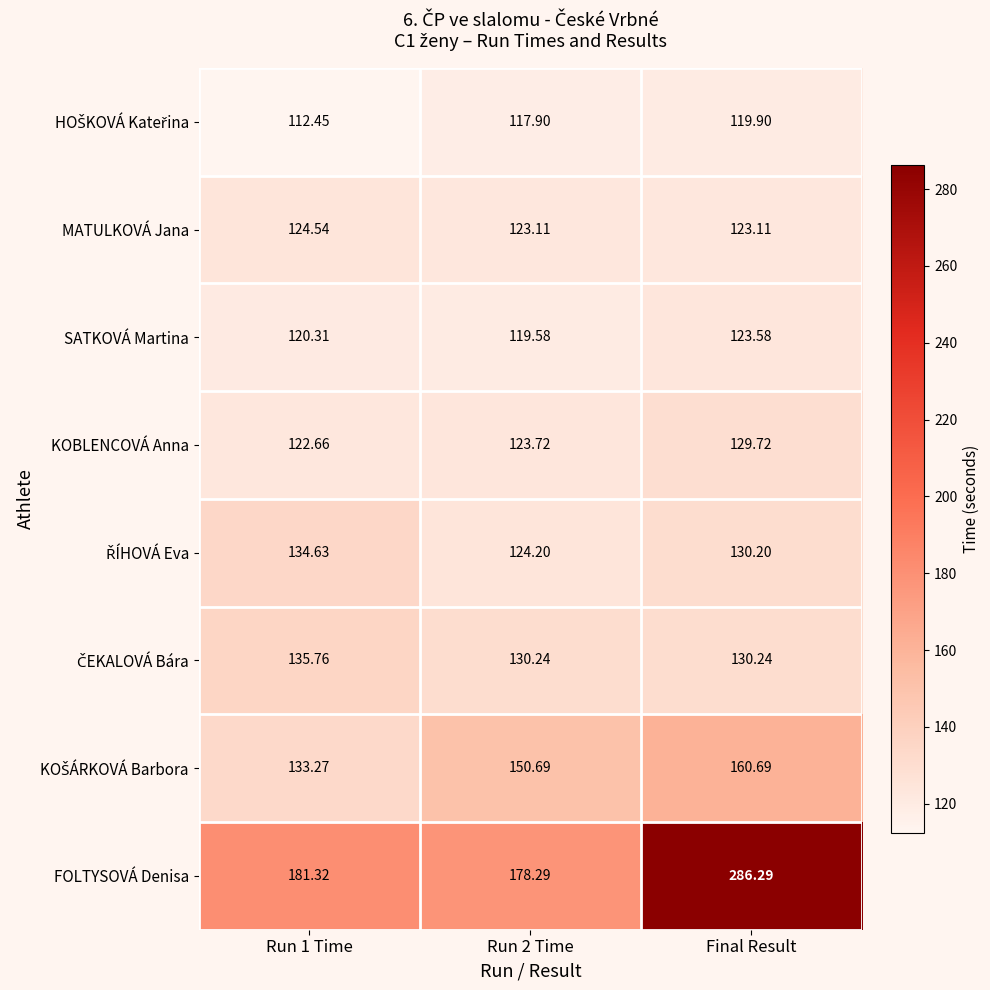

What is the minimum value shown in the chart?

112.5